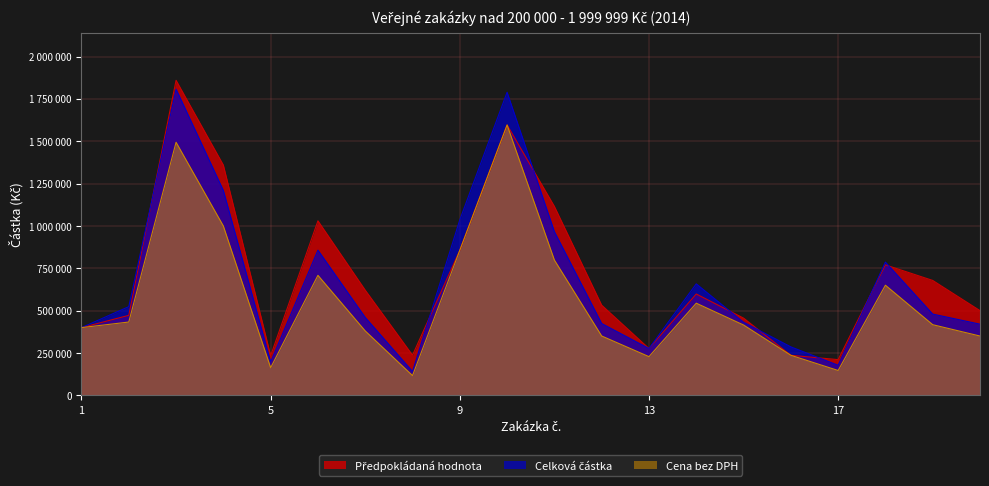

Reading left to right, extract all data points from this chart.

Předpokládaná hodnota: 1=399717.0	2=472062.0	3=1859550.0	4=1358988.0	5=234191.0	6=1030121.0	7=620850.0	8=236965.0	9=856329.0	10=1596049.0	11=1115257.0	12=532138.0	13=276422.0	14=598204.0	15=455854.0	16=236477.0	17=210770.0	18=770000.0	19=678203.0	20=500000.0
Celková částka: 1=399717.0	2=523480.8	3=1807563.3	4=1209298.2	5=197259.6	6=857014.0	7=459860.7	8=140928.7	9=1036157.6	10=1789170.8	11=966169.1	12=423788.6	13=276293.0	14=658090.0	15=431513.7	16=286137.0	17=177458.6	18=786424.7	19=479515.5	20=420000.0
Cena bez DPH: 1=399717.0	2=432628.8	3=1493854.0	4=999420.0	5=163024.5	6=708276.0	7=380050.2	8=116470.0	9=856328.6	10=1596048.9	11=798486.8	12=350238.5	13=228341.5	14=543876.2	15=415074.0	16=236477.0	17=146660.0	18=649937.8	19=416970.0	20=350000.0